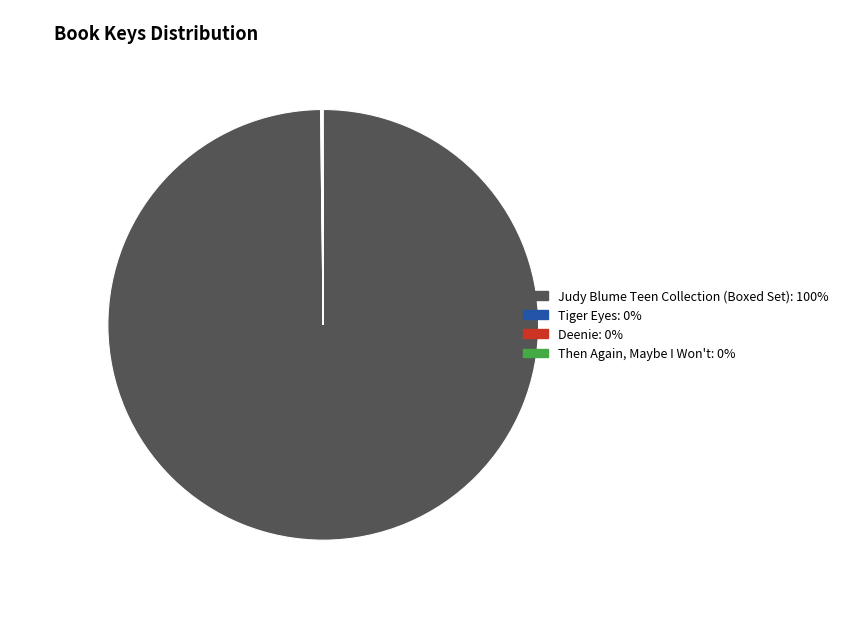

Is there any slice that represents more than half of the pie?

Yes